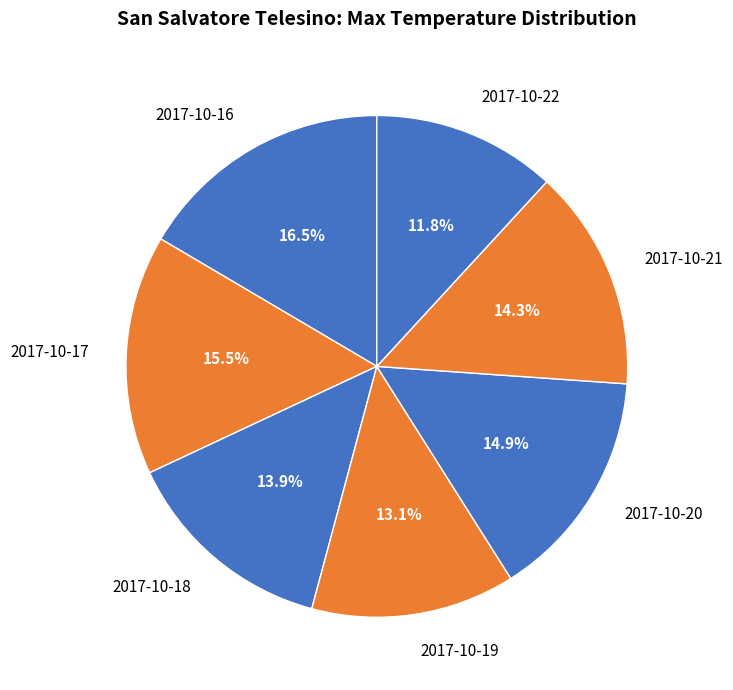

To the nearest percent, what is the average slice percentage?

14%